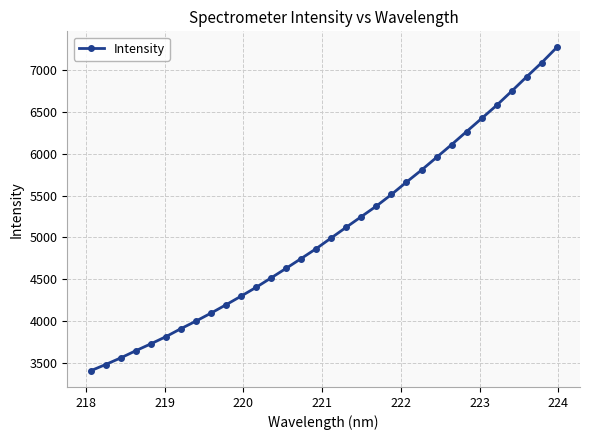

What is the maximum value shown in the chart?

7271.8